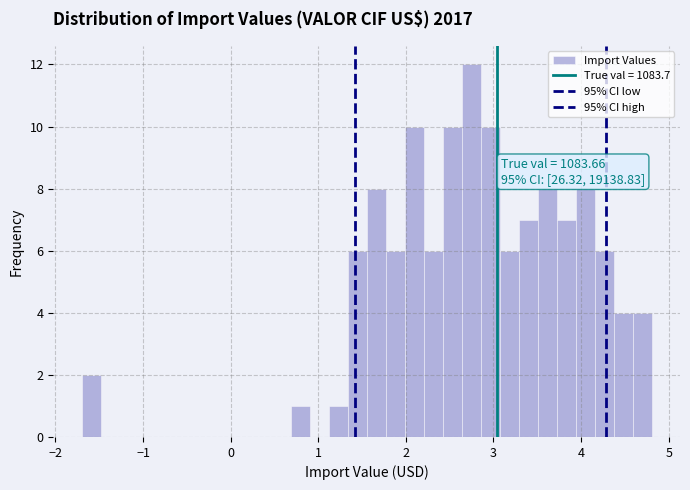

Read against the x-axis, roughly where is the centre of the tallest bar?

2.7